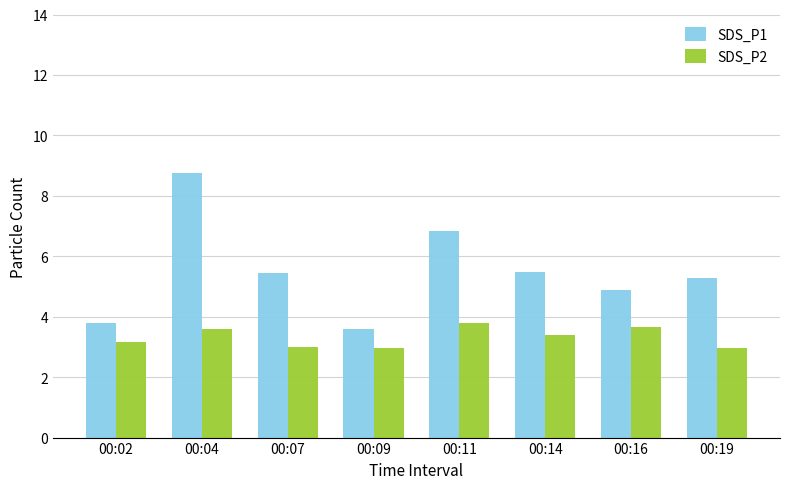

What is the minimum value for SDS_P1?

3.6